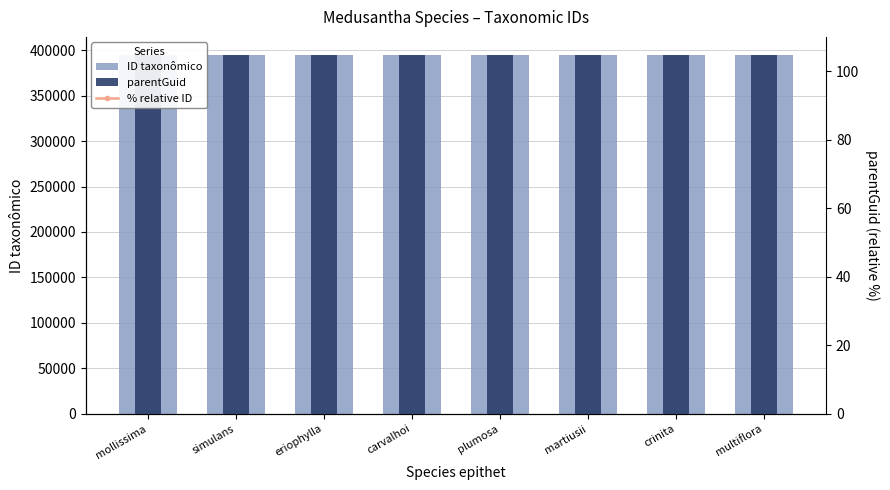

What is the sum of the % relative ID values at mollissima and plumosa?

-28.6